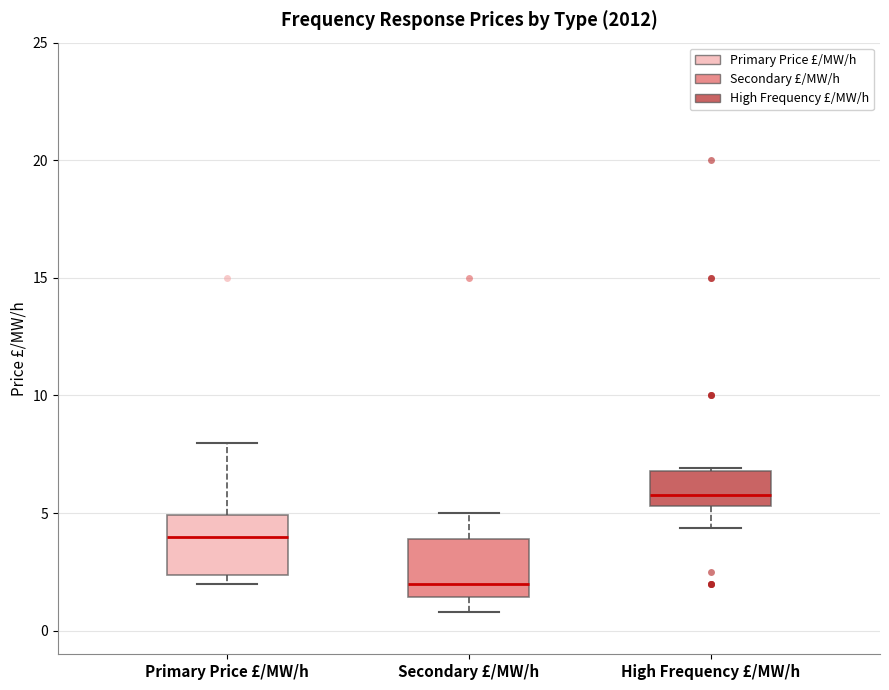

Which box's median line is the highest?

High Frequency £/MW/h